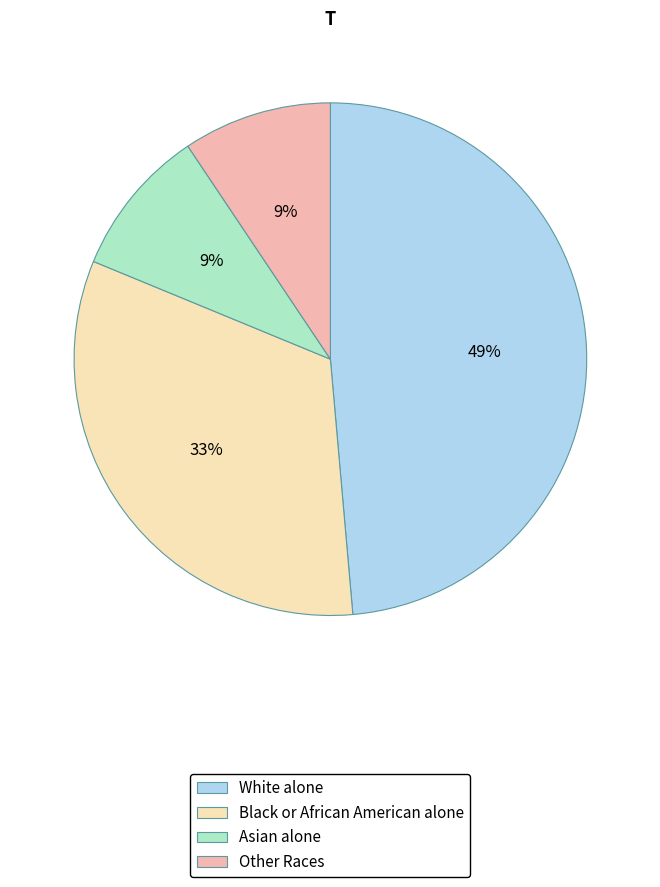

The White alone slice represents 49% of the pie. True or false?

True